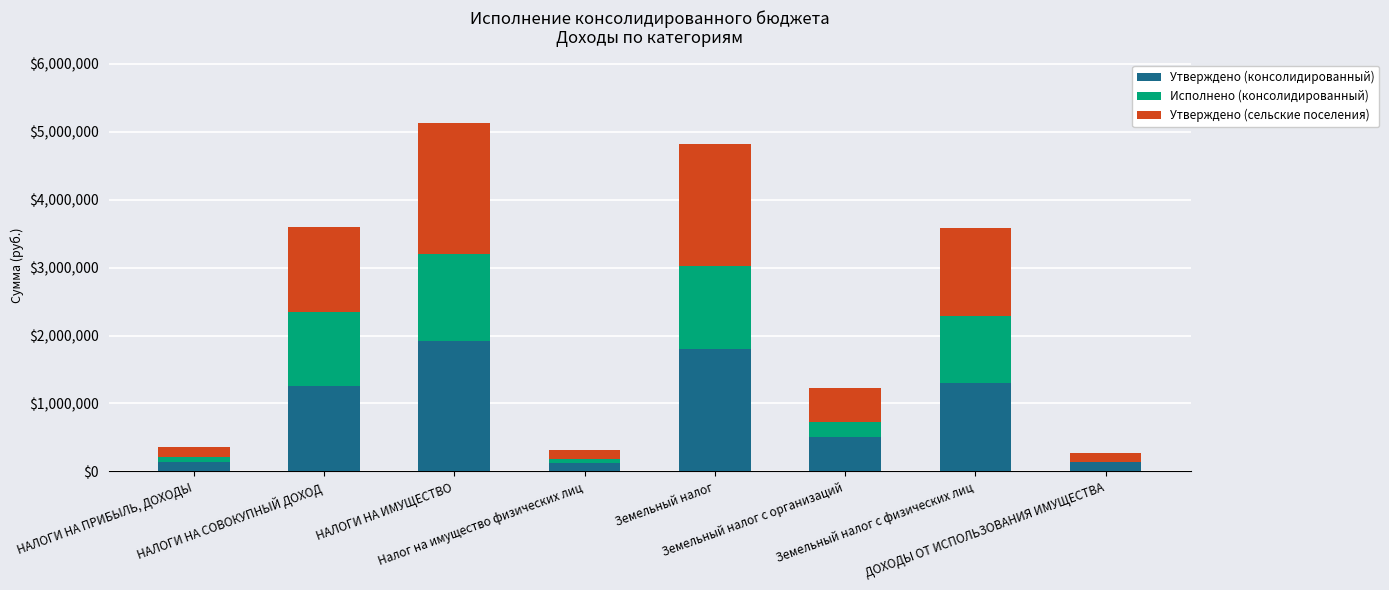

What is the highest value of the Утверждено (консолидированный) series?

1924000.0